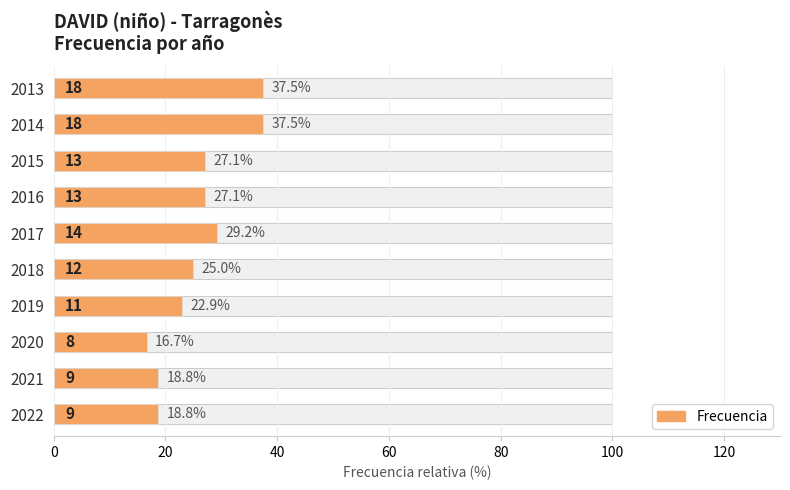

Does the chart contain stacked bars?

No